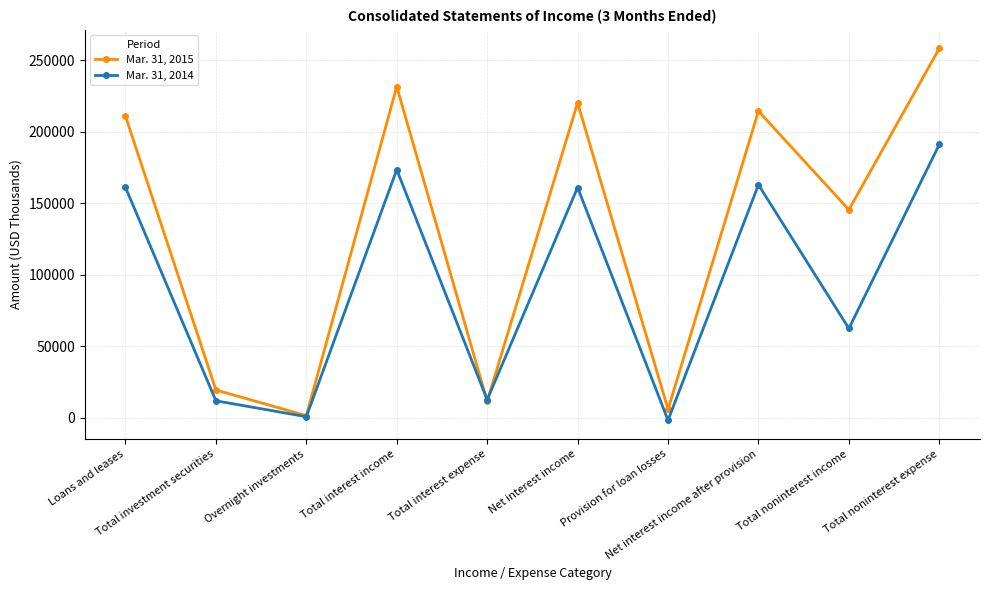

What is the label of the 5th point from the right?

Net interest income